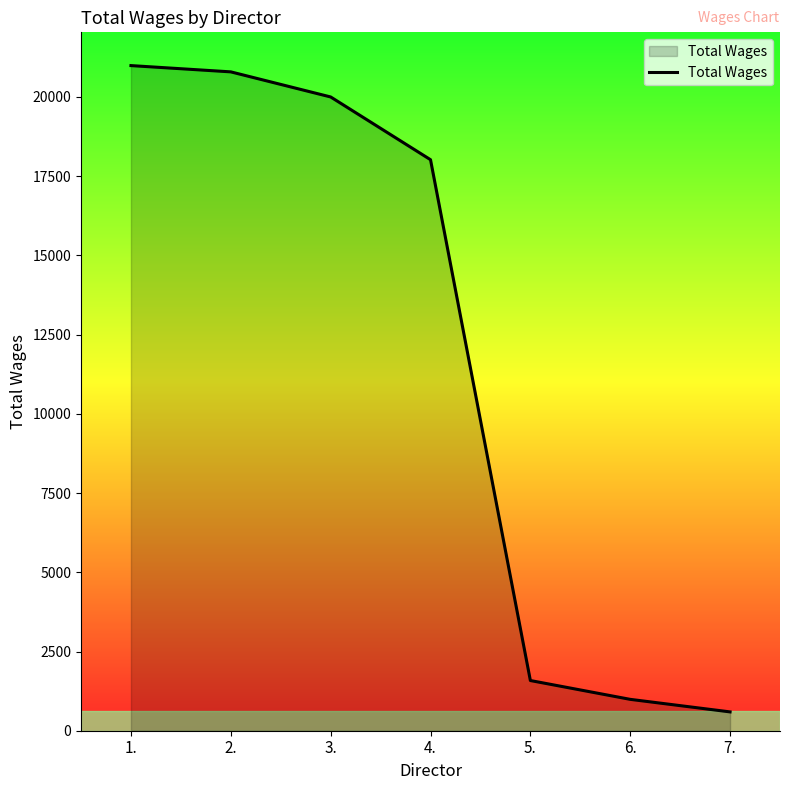

Between 1. and 6., which is larger?

1.